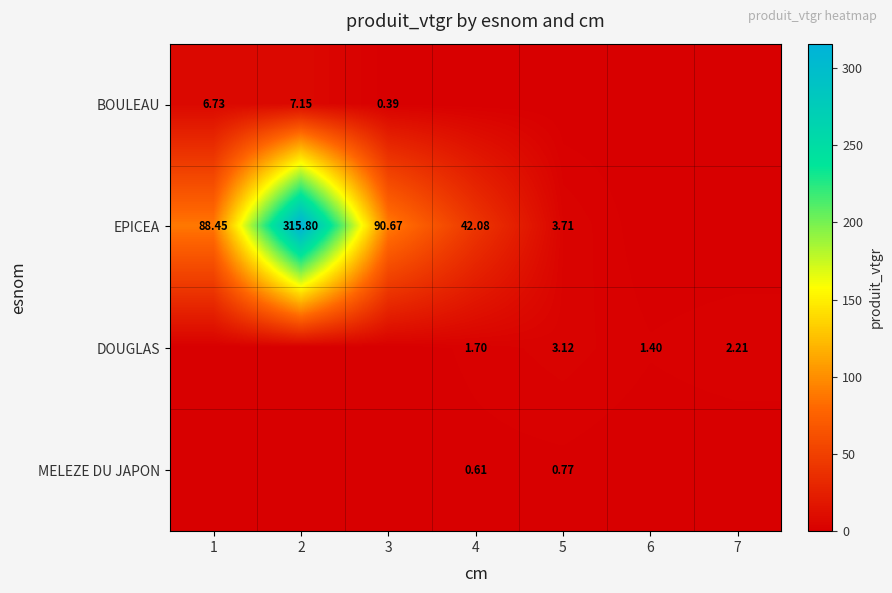

At which category does the chart reach its peak across all series?

2